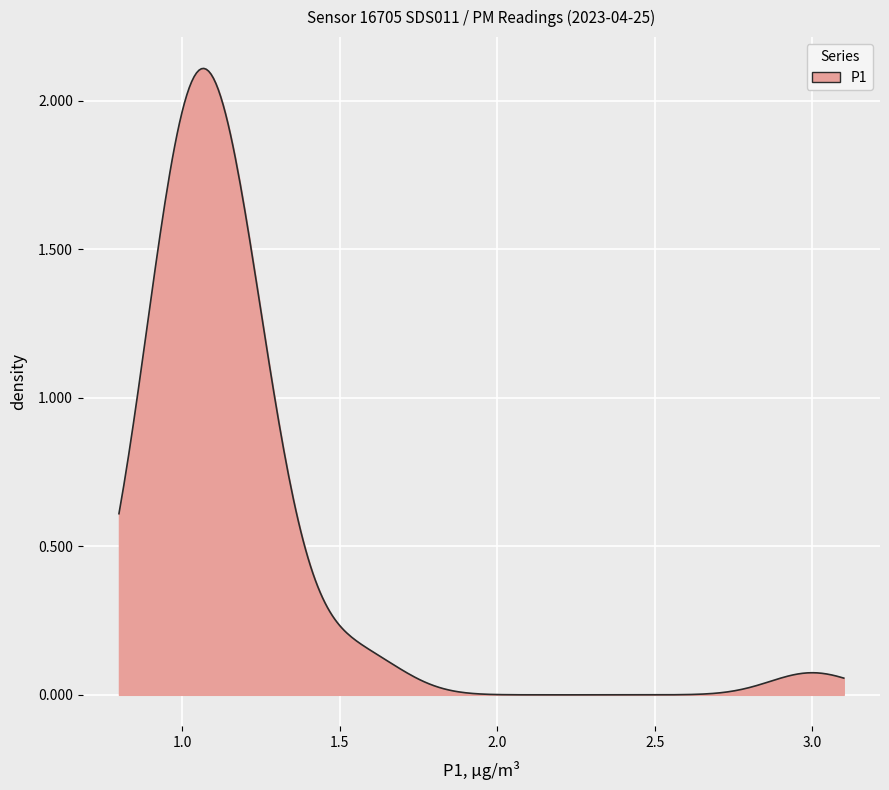

Is this an area chart (filled region under the line)?

Yes